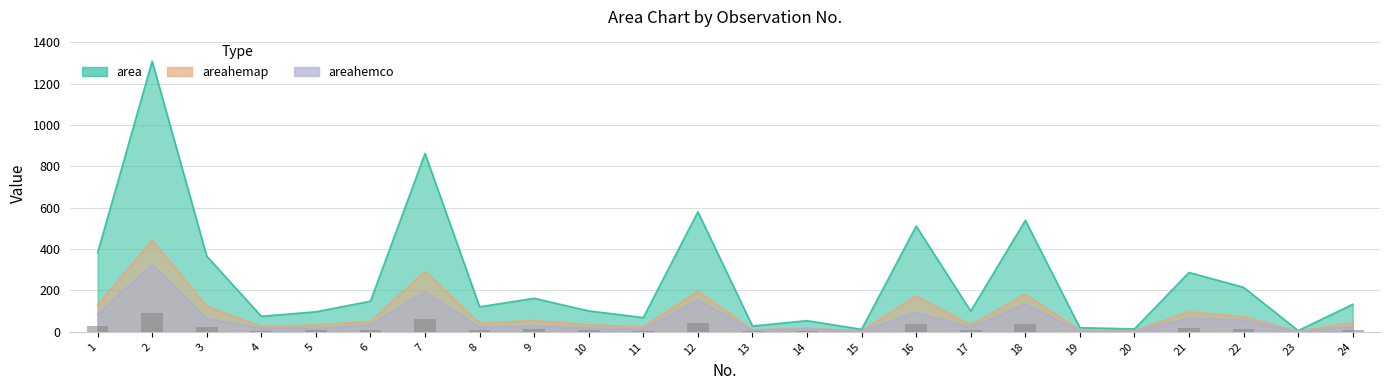

What value does the data have at 18?

37.7